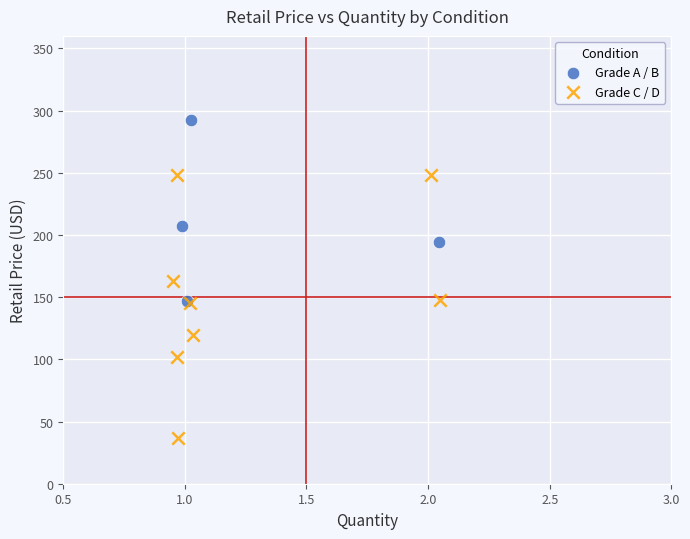

Which series has the widest spread of Y values?

Grade C / D